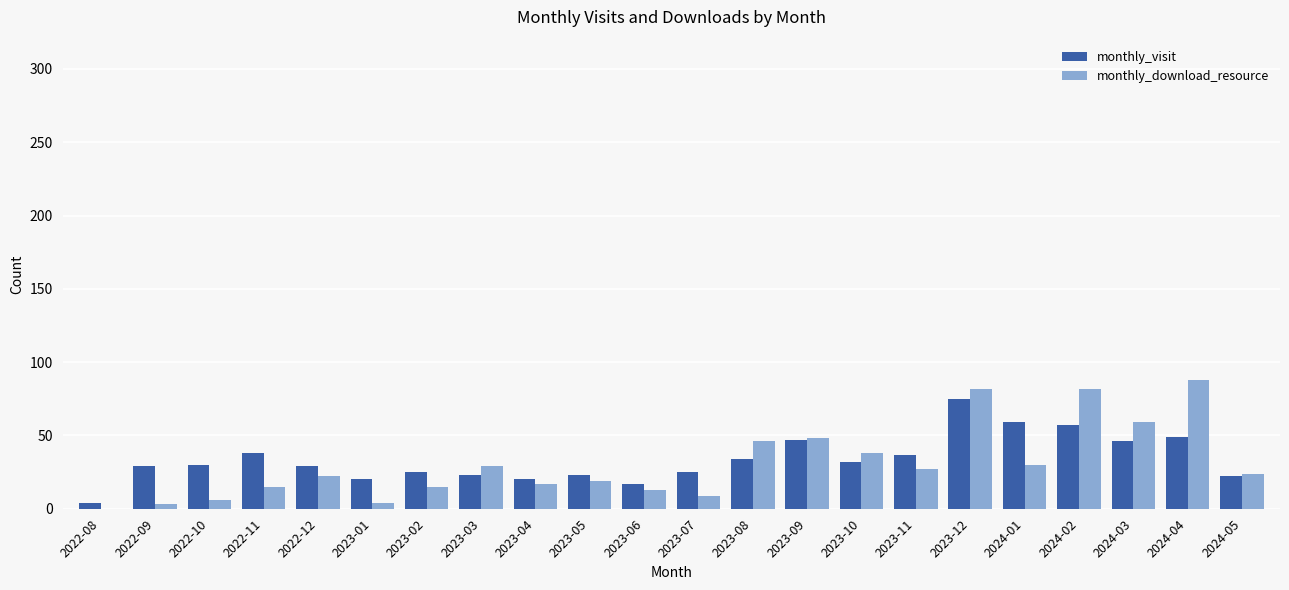

Where is monthly_visit nearest to the value 39?

2022-11